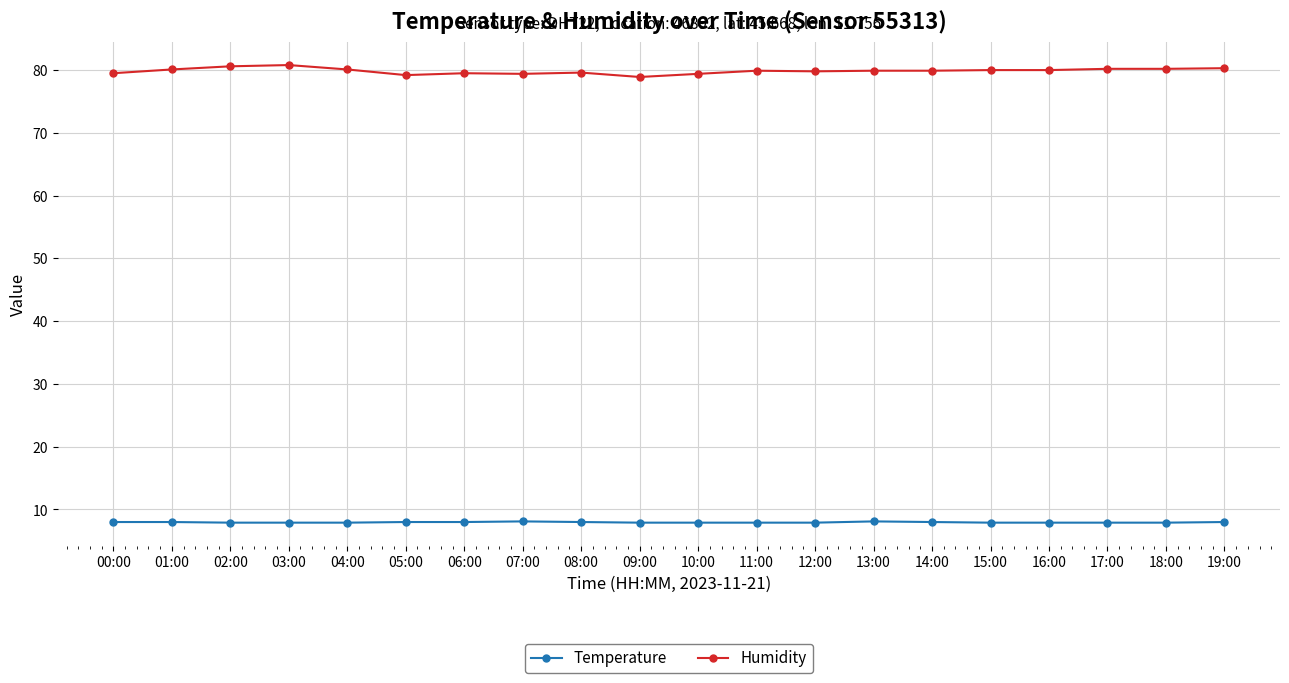

The value of Humidity at 06:00 is 79.5. True or false?

True